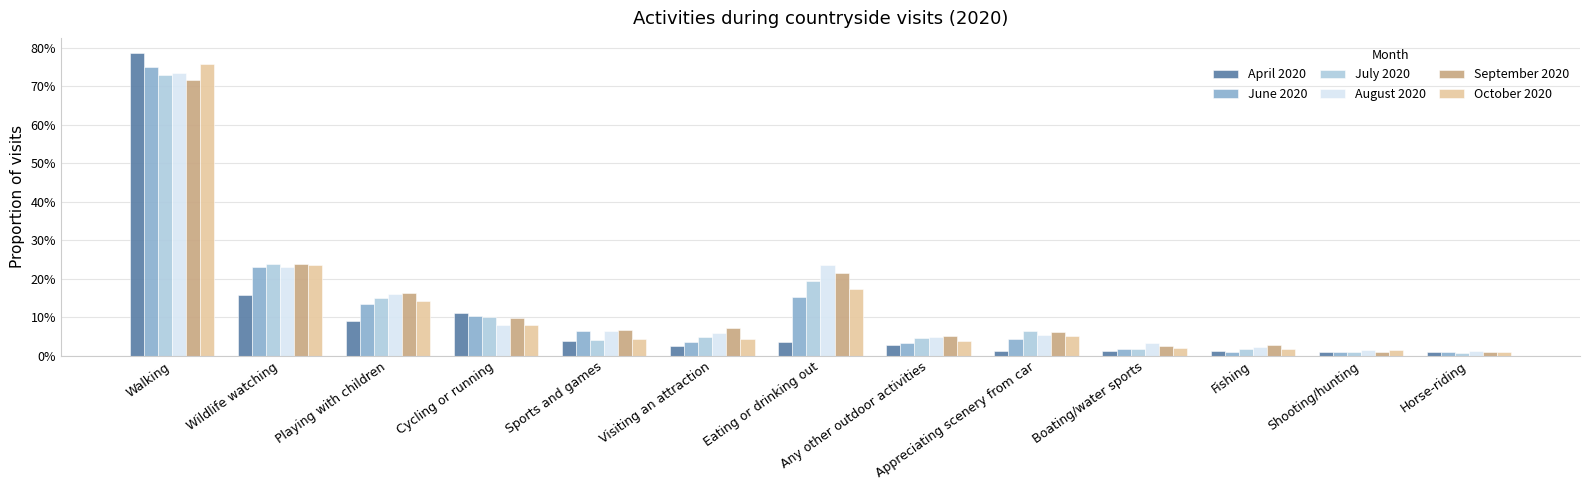

Between Walking and Fishing, which series saw the biggest shift?

April 2020